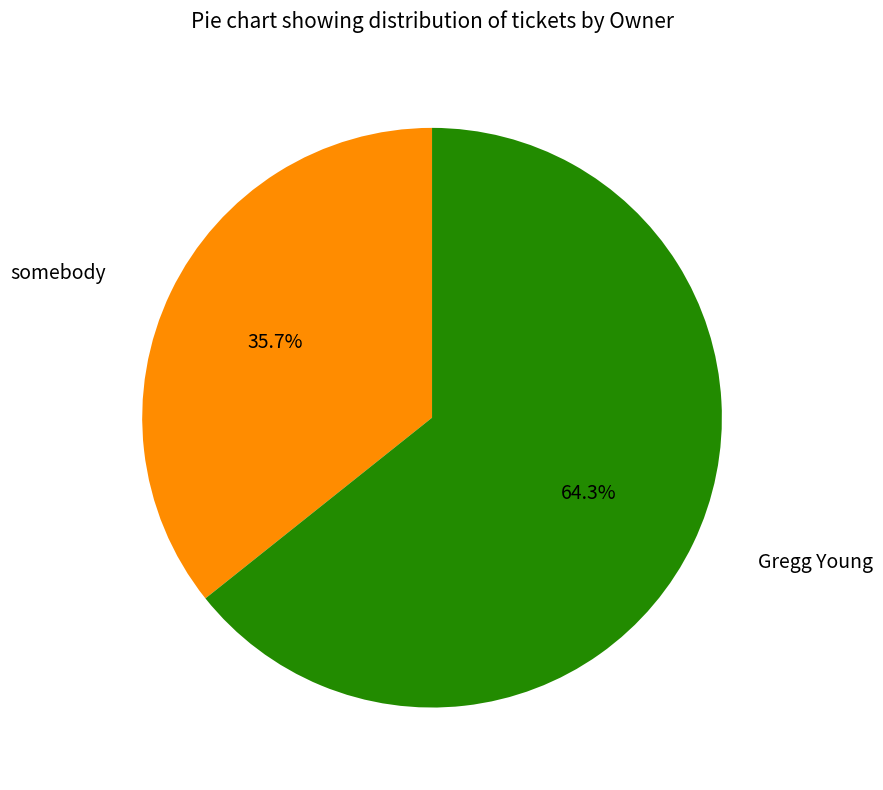

To the nearest percent, what is the average slice percentage?

50%